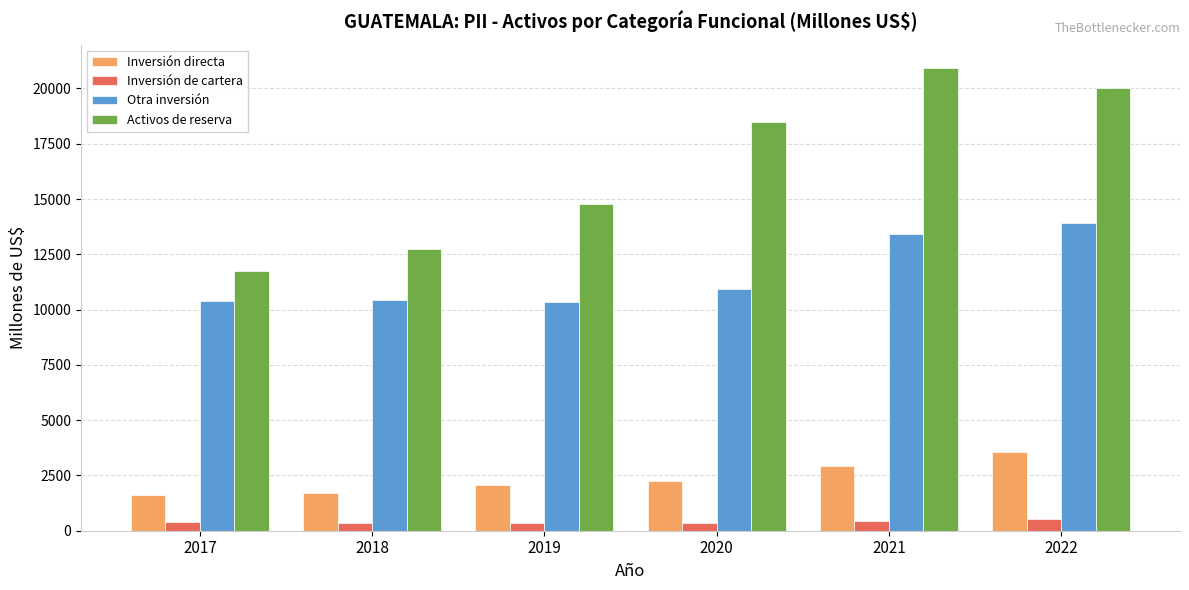

What is the value of the Activos de reserva bar at the 2nd from the left?

12750.8